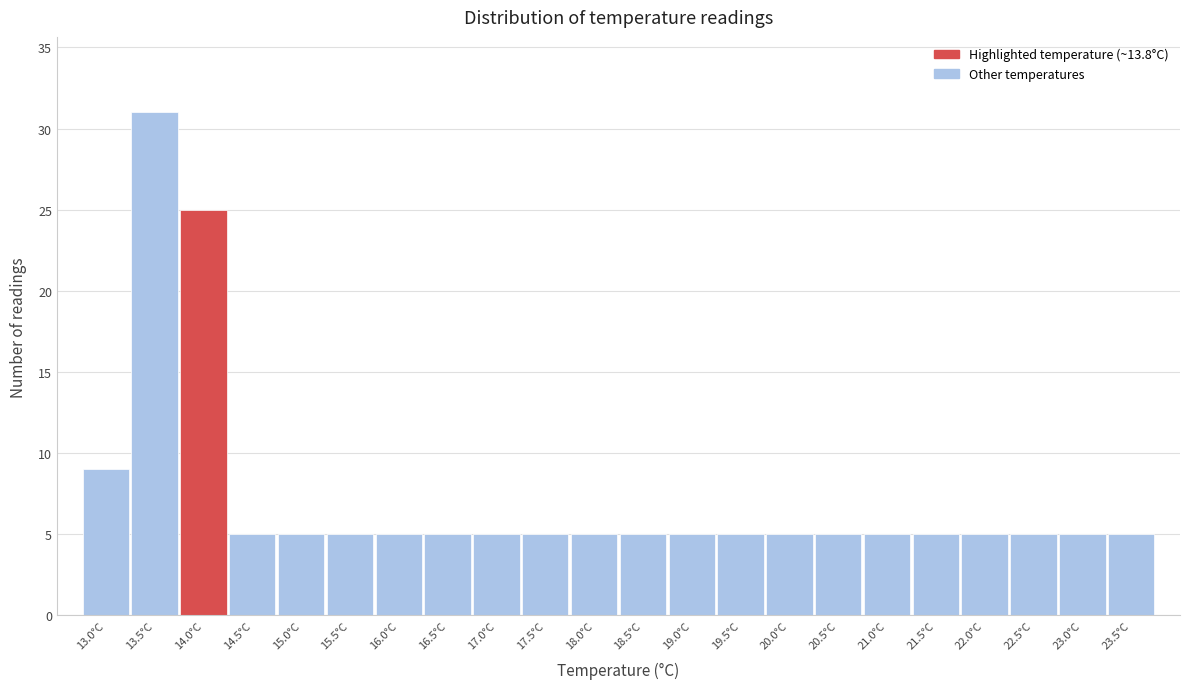

Reading left to right, transcribe this chart: for each bar, give the range it covers on the x-axis and its height. The values are not printed on the chart, so give them approximately, as read against the axis.

12.75 to 13.25: 9
13.25 to 13.75: 31
13.75 to 14.25: 25
14.25 to 14.75: 5
14.75 to 15.25: 5
15.25 to 15.75: 5
15.75 to 16.25: 5
16.25 to 16.75: 5
16.75 to 17.25: 5
17.25 to 17.75: 5
17.75 to 18.25: 5
18.25 to 18.75: 5
18.75 to 19.25: 5
19.25 to 19.75: 5
19.75 to 20.25: 5
20.25 to 20.75: 5
20.75 to 21.25: 5
21.25 to 21.75: 5
21.75 to 22.25: 5
22.25 to 22.75: 5
22.75 to 23.25: 5
23.25 to 23.75: 5